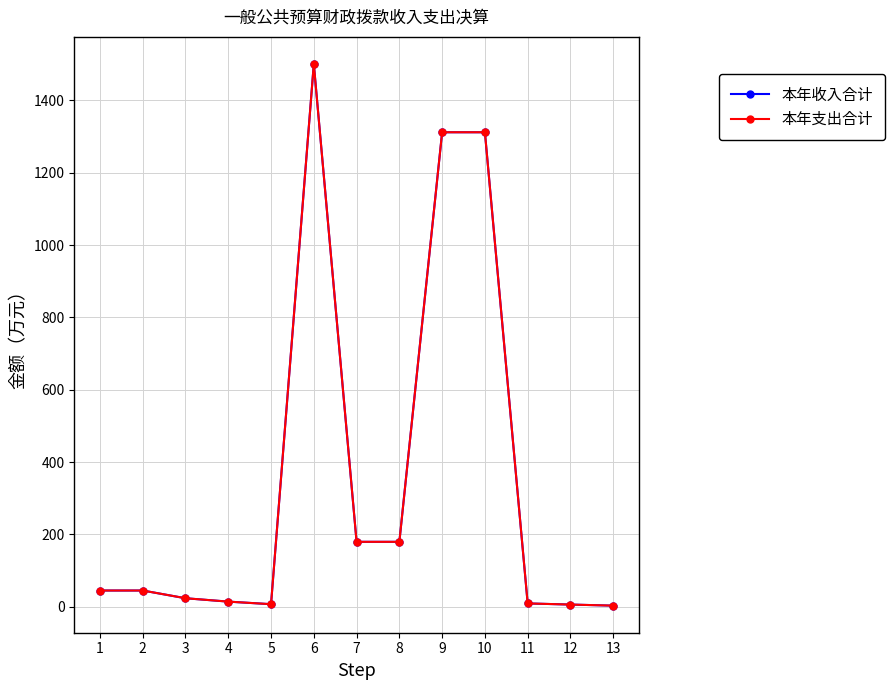

Does the chart have visible grid lines?

Yes